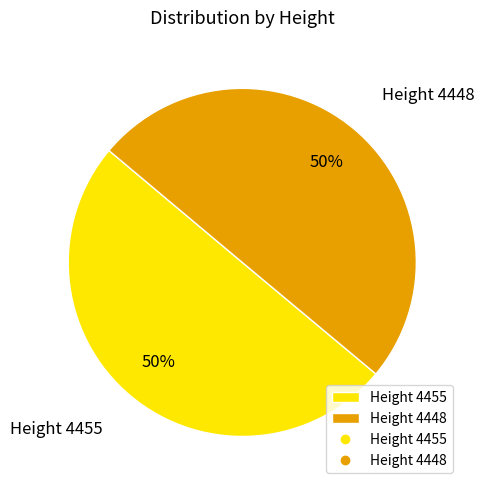

True or false: Height 4448 accounts for 42% of the total.

False